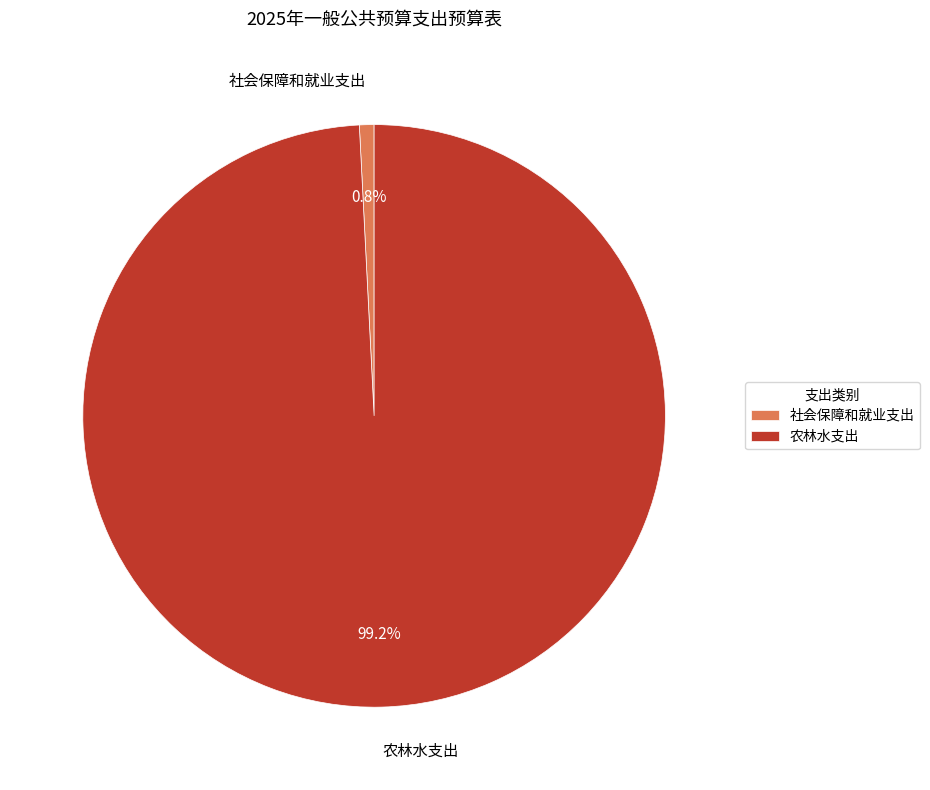

Rank the categories by value from lowest to highest.

社会保障和就业支出, 农林水支出